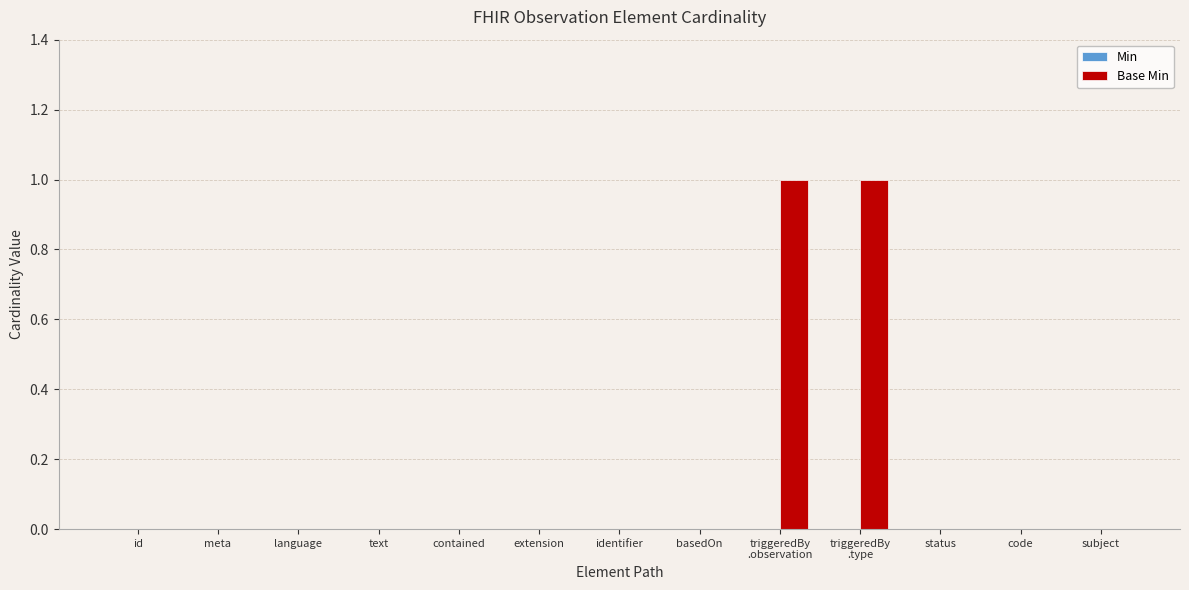

True or false: the data shows 0 at subject.

True